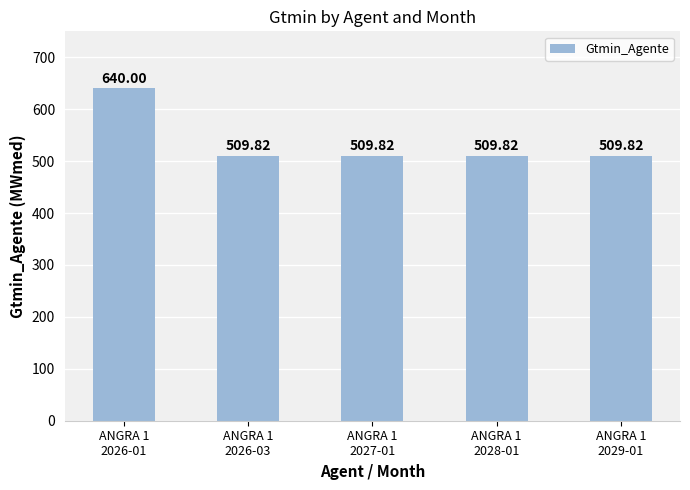

How many distinct data groups are displayed?

1